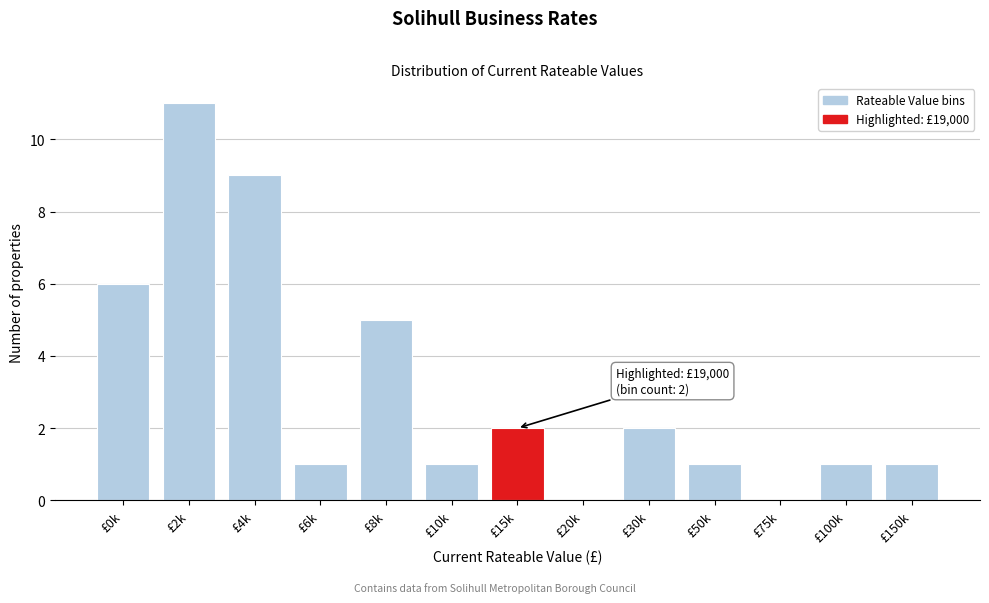

Reading right to left, list all the values displayed in this chart.

£150k=1	£100k=1	£75k=0	£50k=1	£30k=2	£20k=0	£15k=2	£10k=1	£8k=5	£6k=1	£4k=9	£2k=11	£0k=6